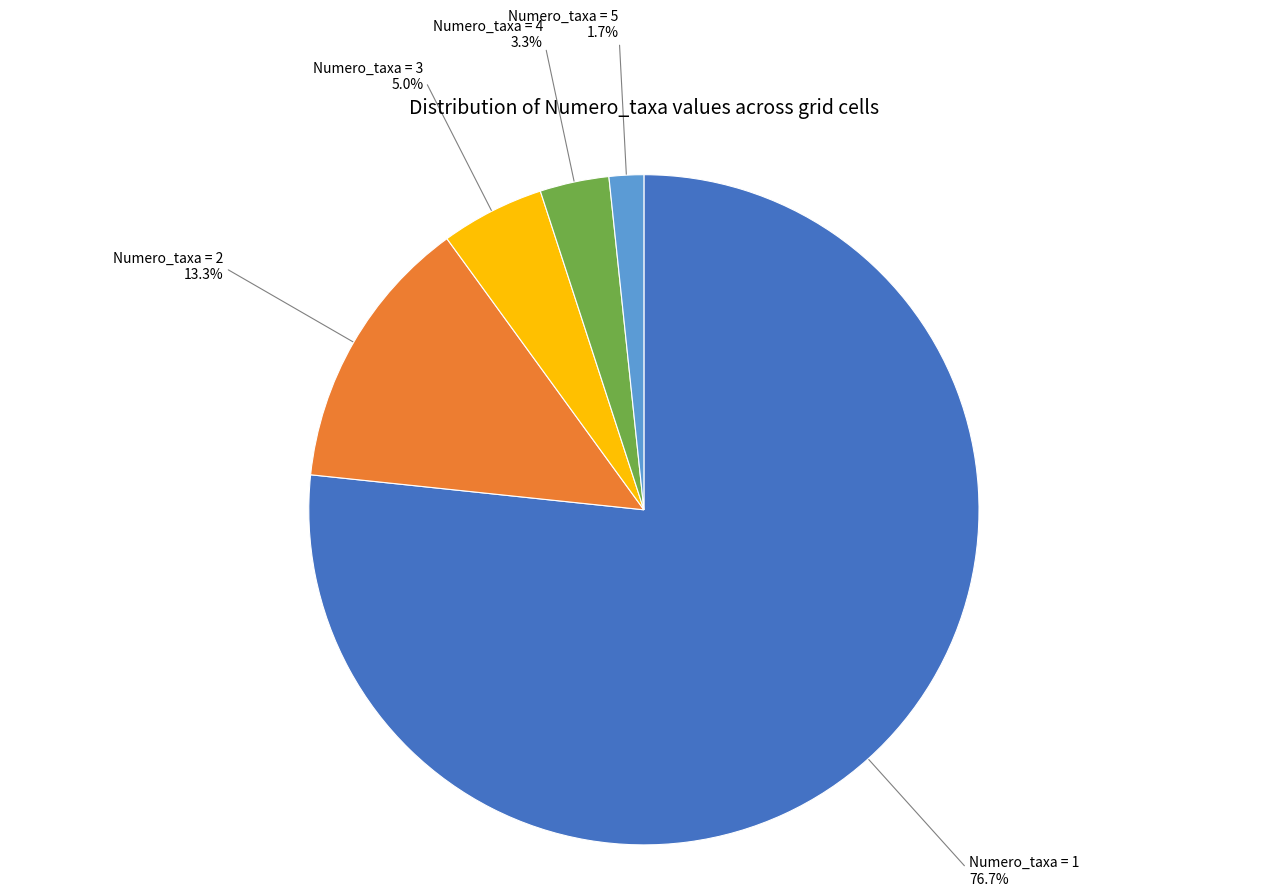

Approximately how many times larger is the value at Numero_taxa = 3 compared to Numero_taxa = 2?

0.4